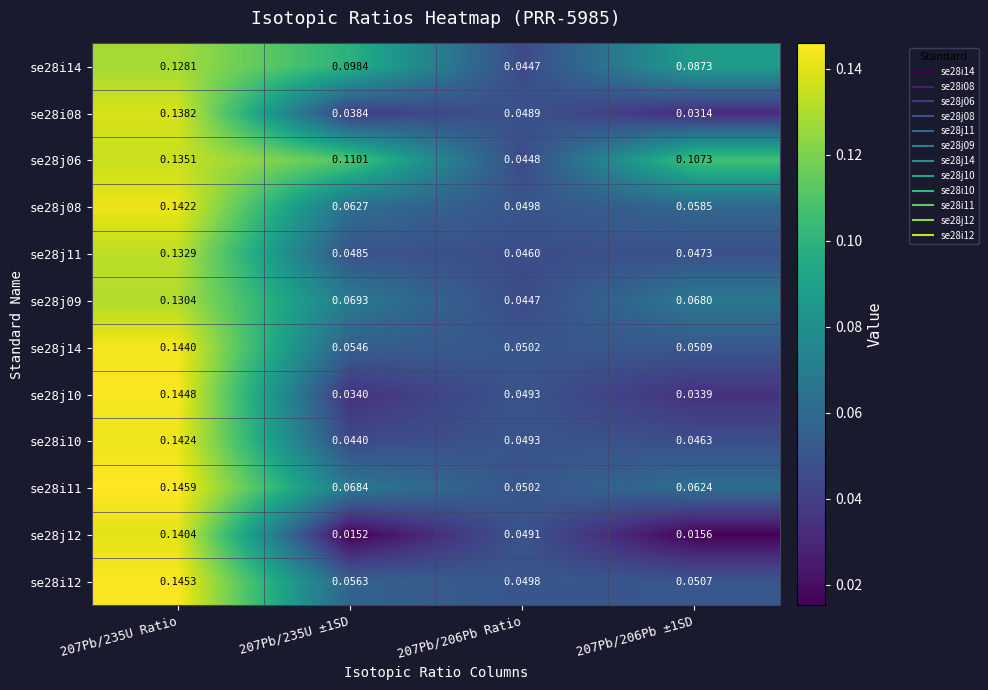

Count the number of categories in the chart.

4